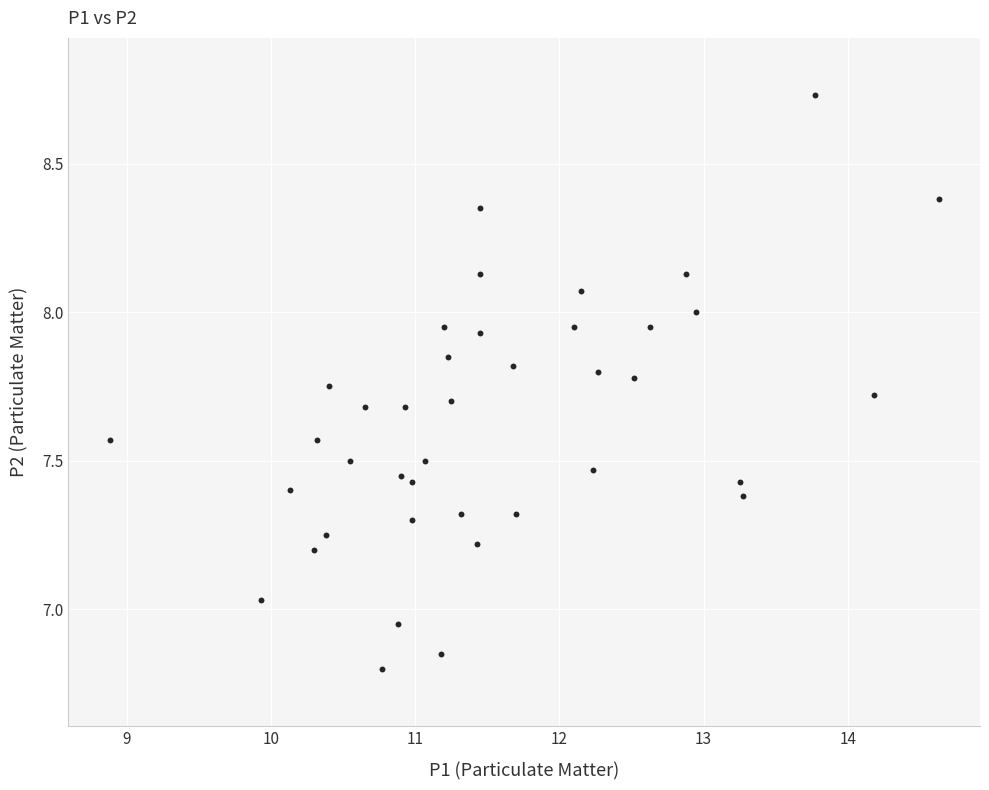

What is the range of X values (max minus min)?

5.8